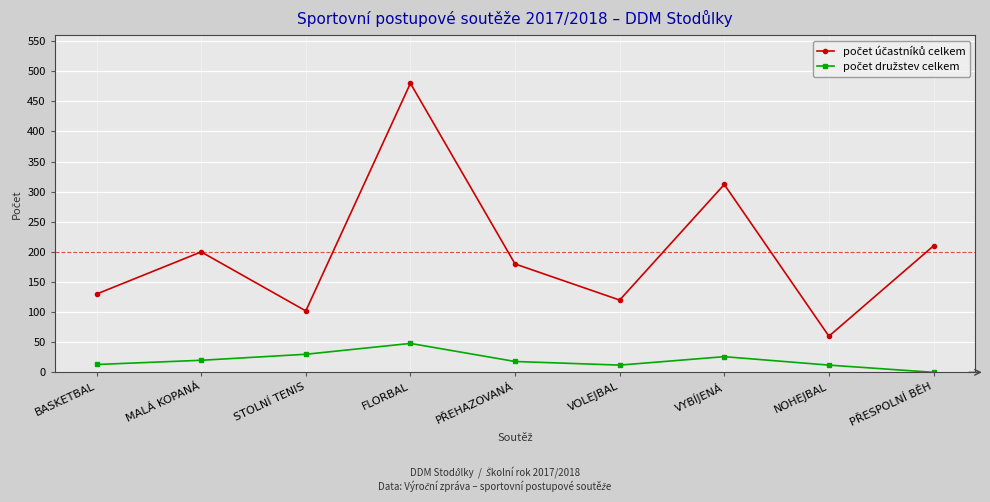

What is the label of the 2nd point from the right?

NOHEJBAL